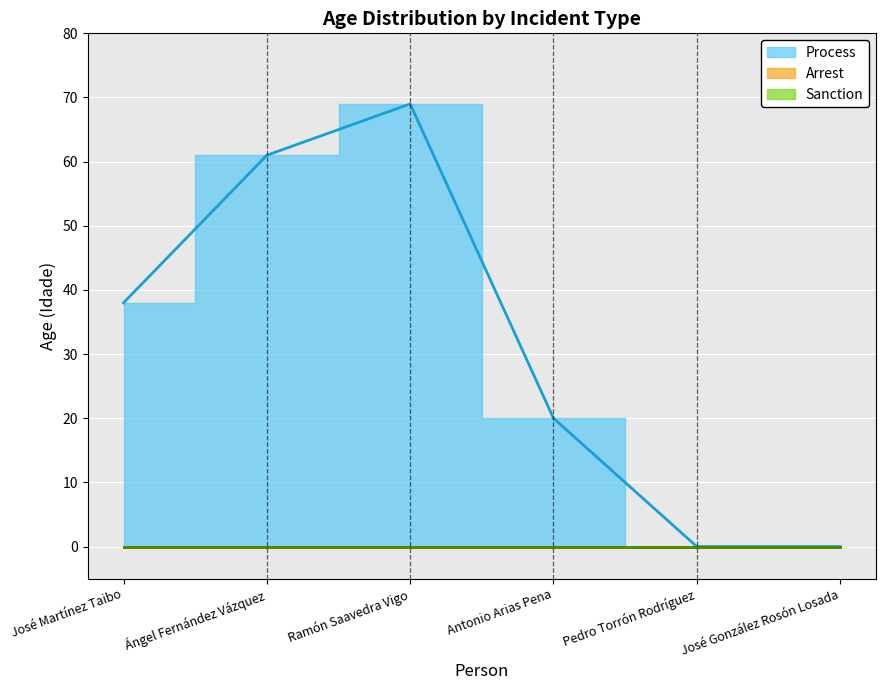

At which label does the data first exceed 38?

Ángel Fernández Vázquez